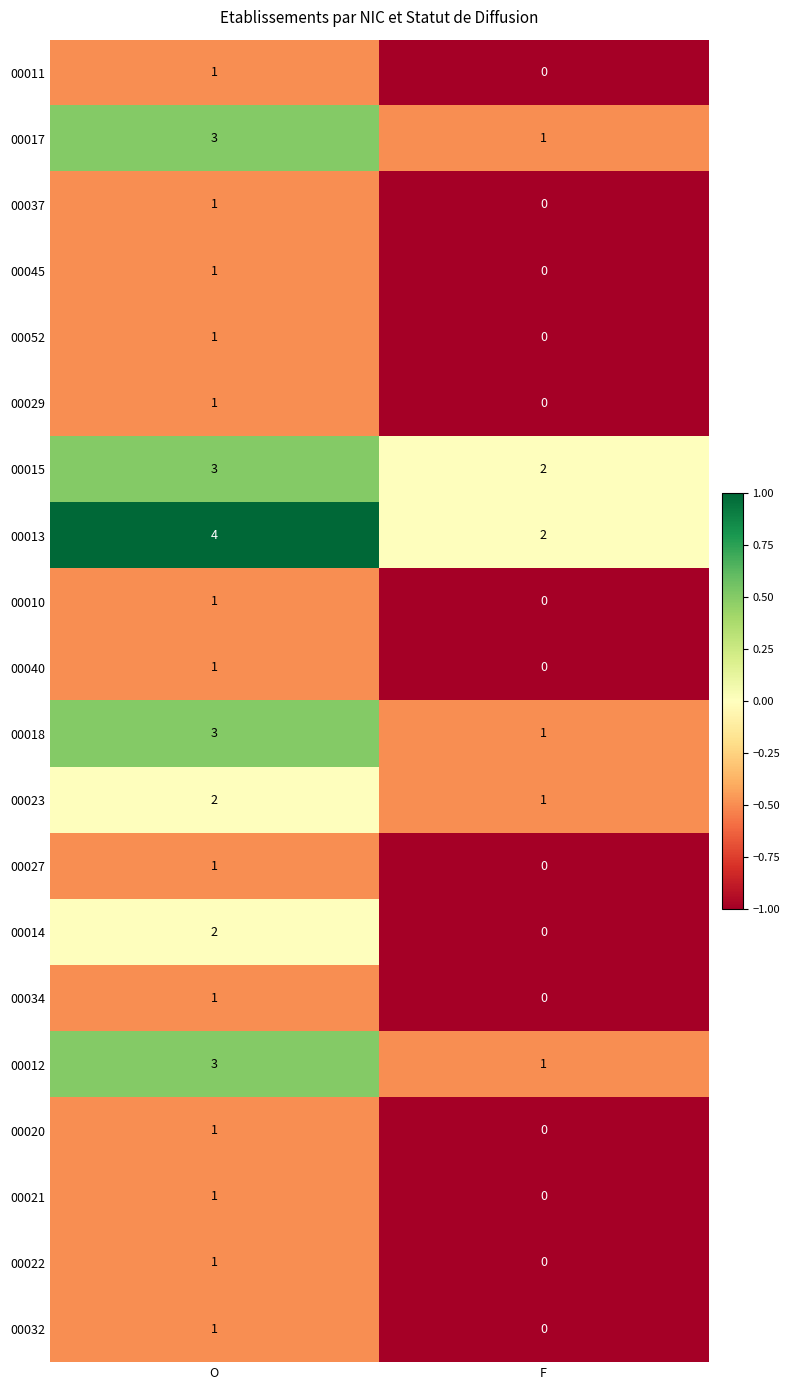

Which series has the largest total across all categories?

00013